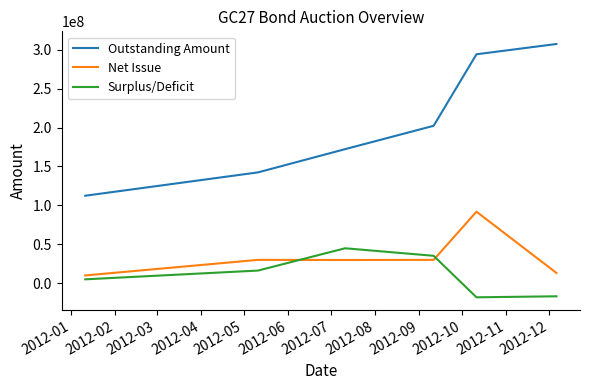

Which series has the largest total across all categories?

Outstanding Amount